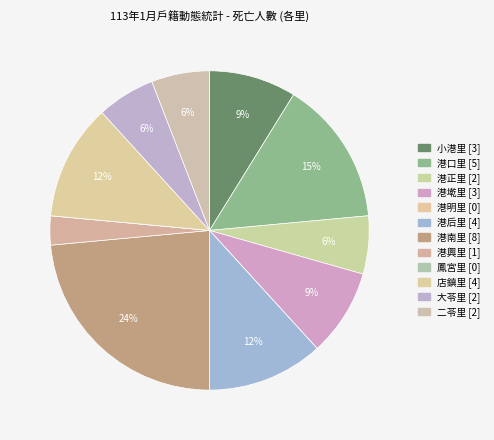

Which slice is the largest?

港南里